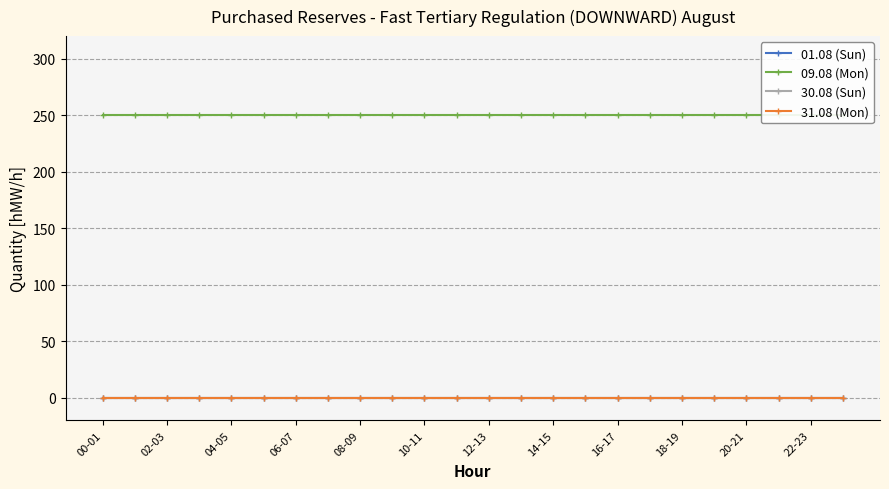

True or false: 09.08 (Mon) has a value of 250 at 12-13.

True